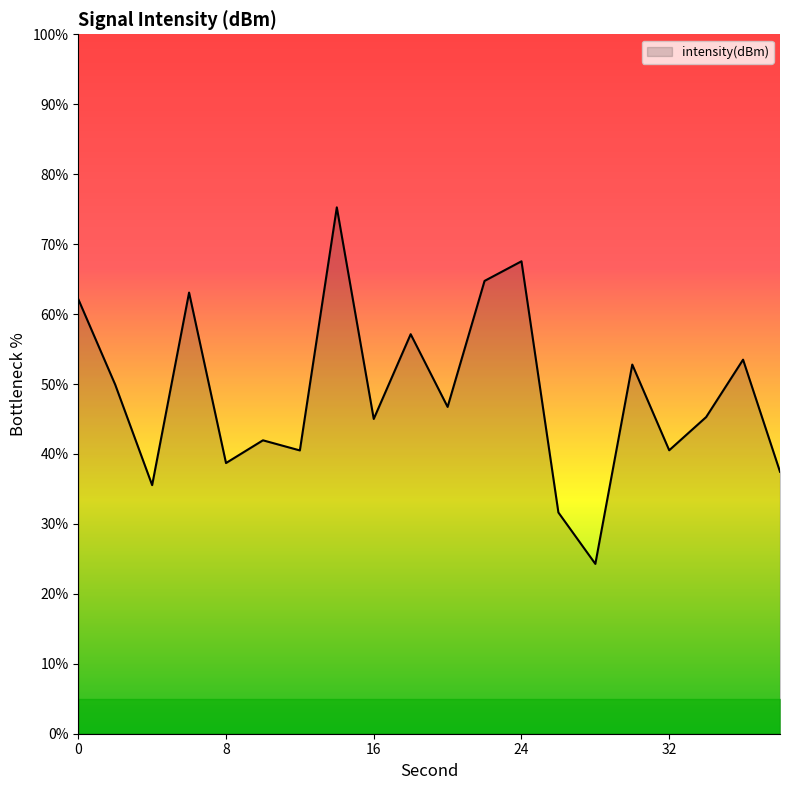

How many values exceed 46?

10